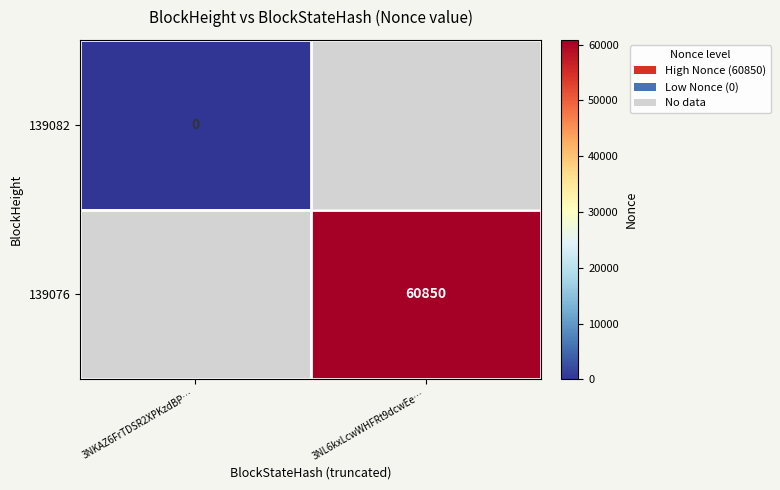

The 139076 series shows 60850 at 3NL6kxLcwWHFRt9dcwEe…. True or false?

True